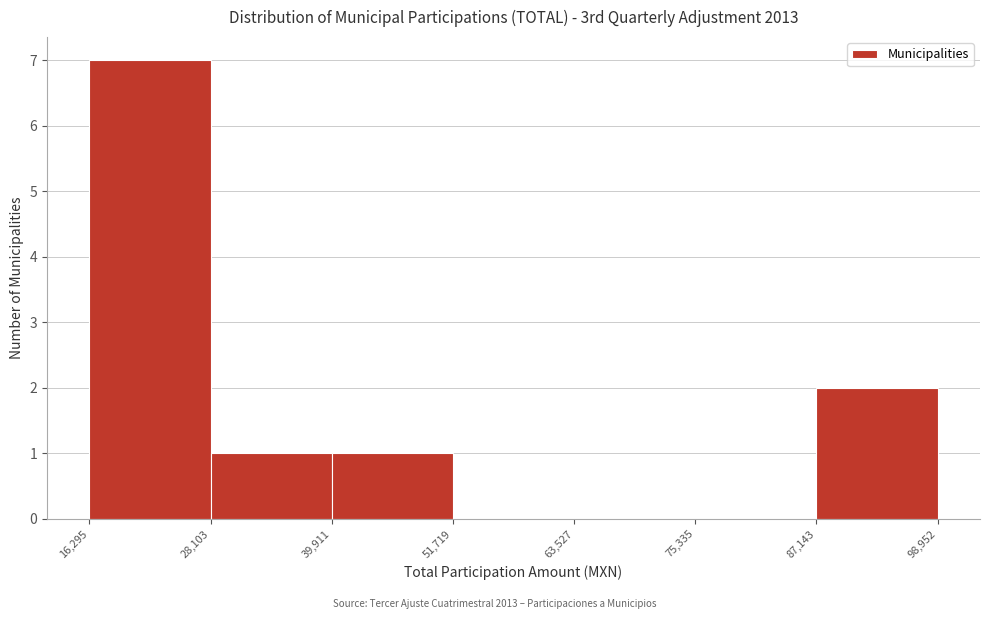

Which range on the x-axis has the tallest bar?

16,295 to 28,103